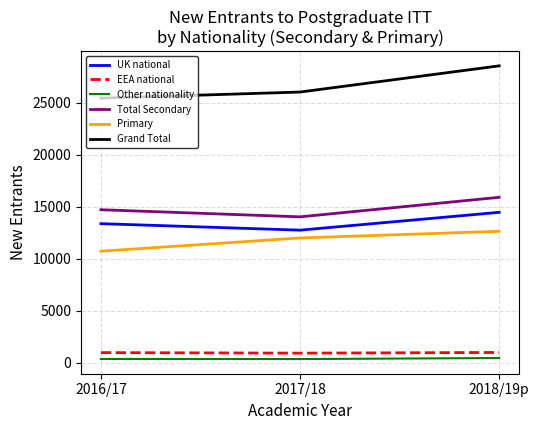

Rank the categories by Primary value from lowest to highest.

2016/17, 2017/18, 2018/19p